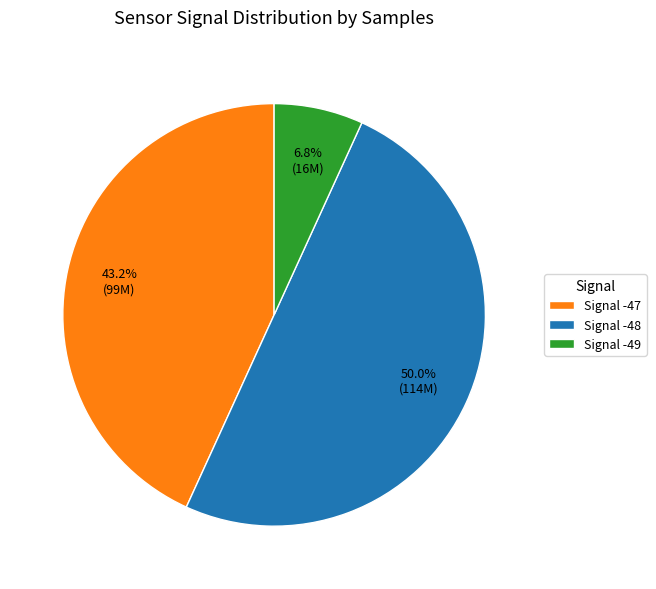

Count the number of slices in the pie.

3